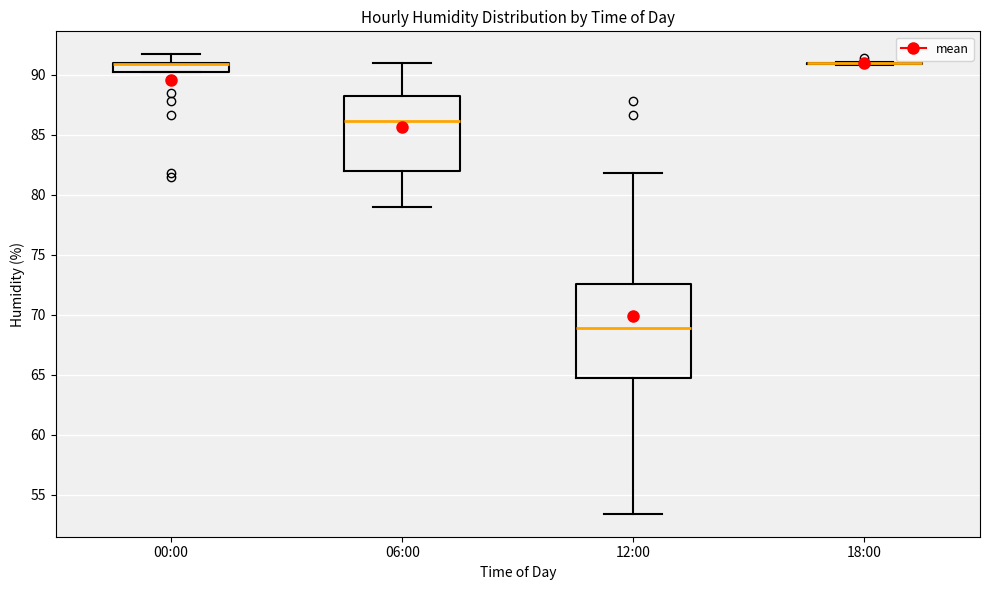

Reading left to right, transcribe this box plot: for each box, give where its median line is, the range the box spans, and where its two whiskers end, as read against the y-axis. The values are not printed on the chart, so give them approximately, as read against the axis.

00:00: median 91.0 (drawn on the box's upper edge), box 90.0 to 91.0, whiskers 90.0 to 91.5
06:00: median 86.0, box 82.0 to 88.5, whiskers 79.0 to 91.0
12:00: median 69.0, box 65.0 to 72.5, whiskers 53.5 to 82.0
18:00: box collapsed to a line at 91.0, whiskers 91.0 to 91.0